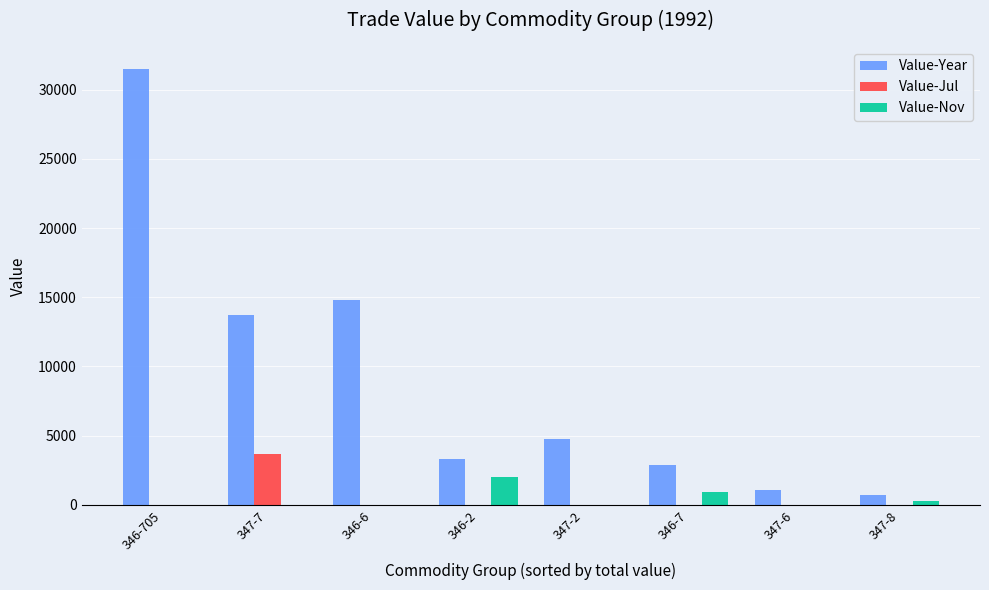

At which label is Value-Nov closest to 990?

346-7